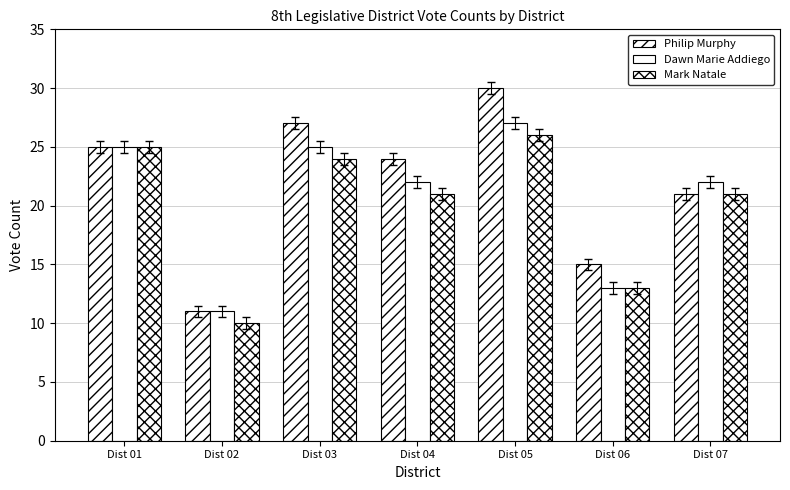

At which label is Dawn Marie Addiego closest to 19?

Dist 04